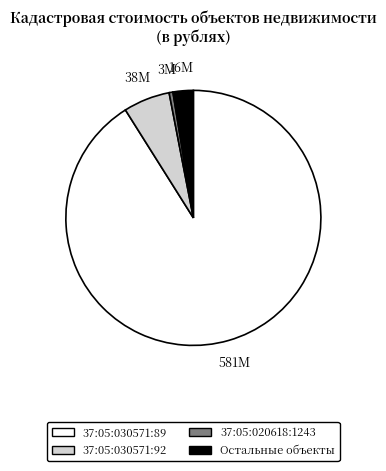

Is there a majority slice in this chart?

Yes